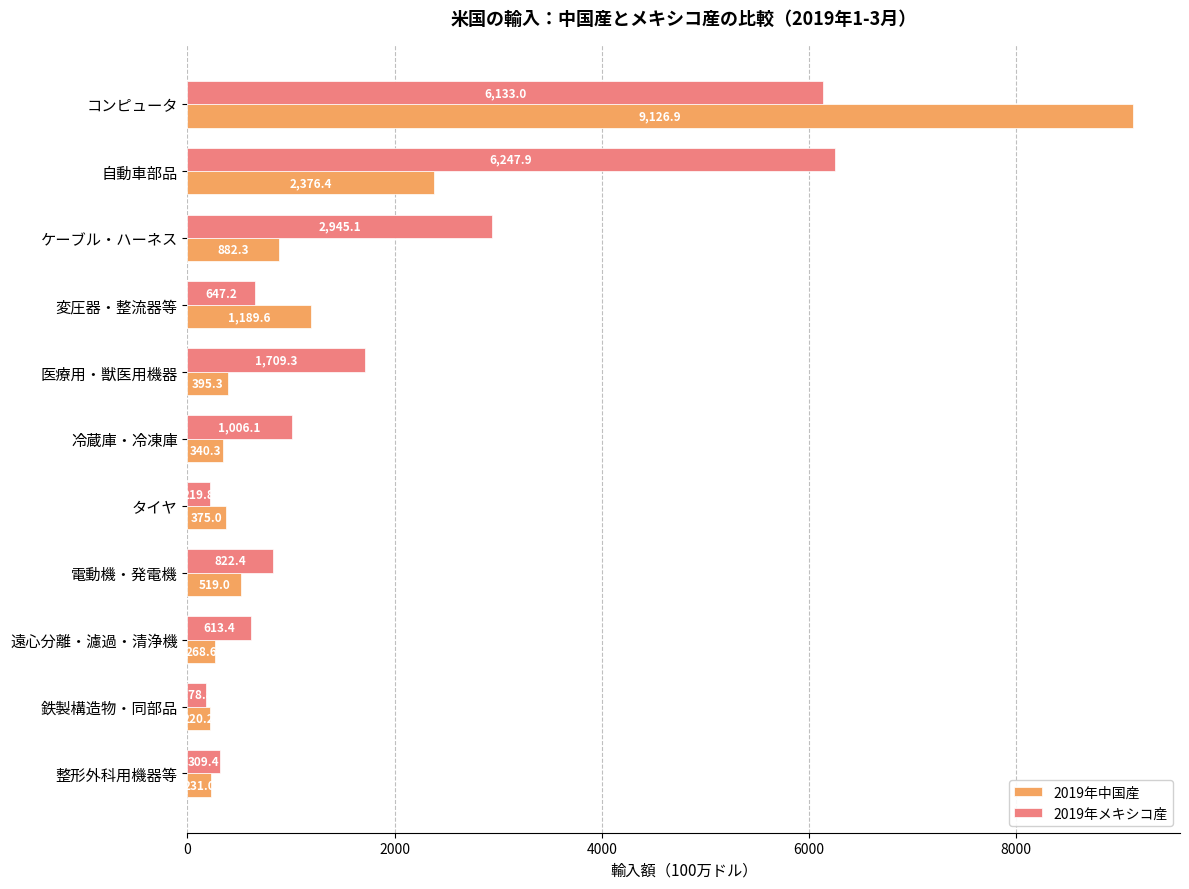

How many data points in 2019年中国産 are less than 395?

5